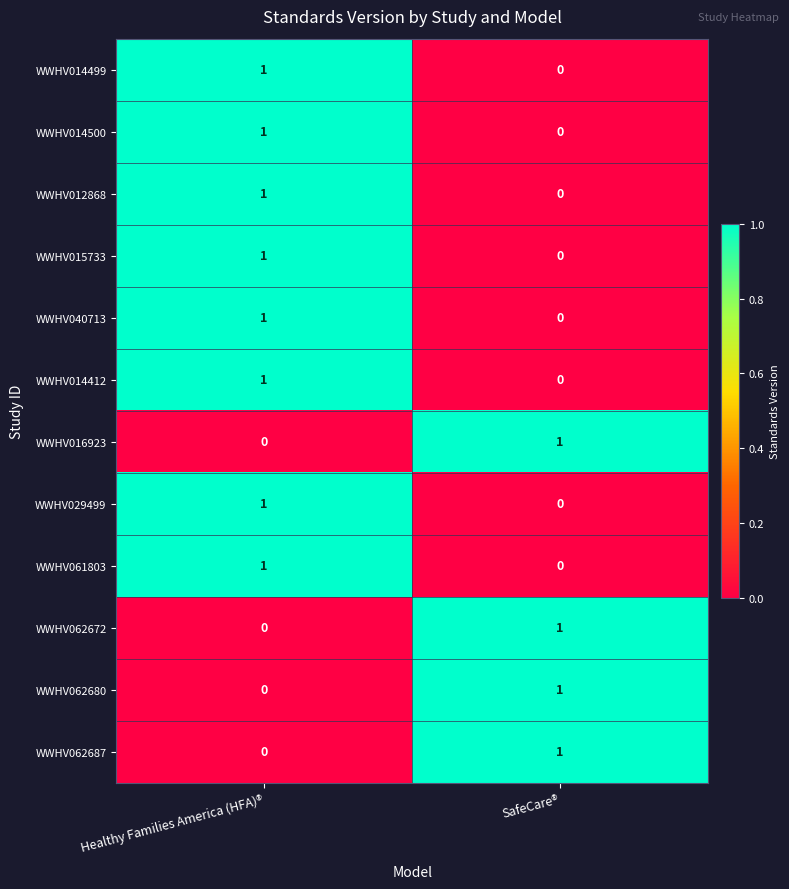

At which label does WWHV014500 reach its peak?

Healthy Families America (HFA)®